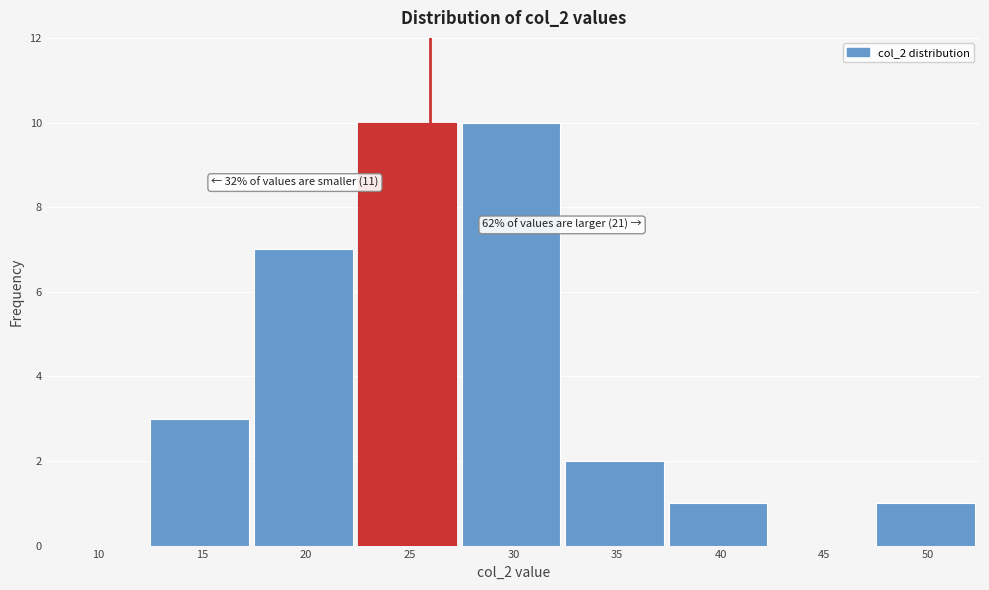

Reading left to right, transcribe all the data shown in this chart.

10=0	15=3	20=7	25=10	30=10	35=2	40=1	45=0	50=1